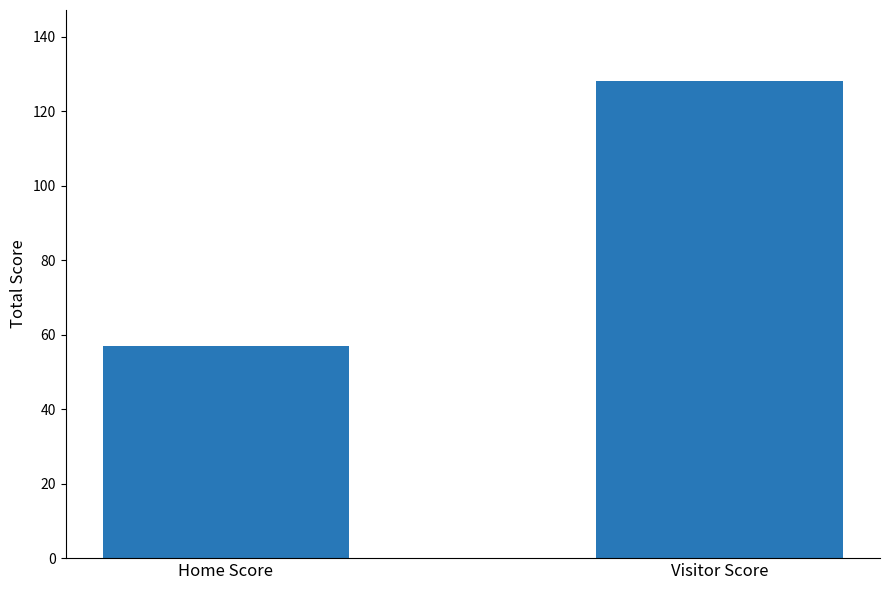

Reading left to right, transcribe all the data shown in this chart.

57	128